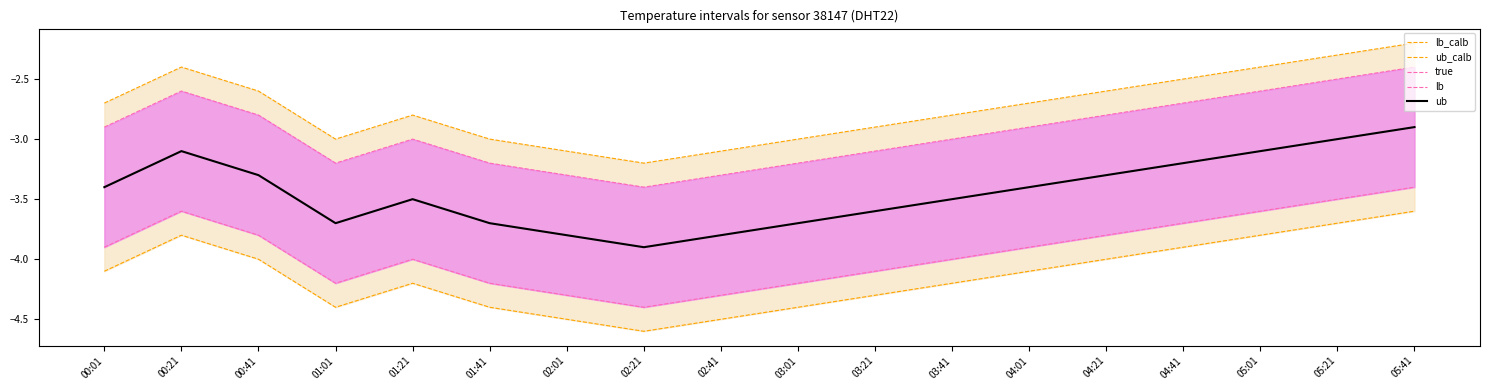

Reading left to right, list all the values displayed in this chart.

lb: 00:01=-4.1	00:21=-3.8	00:41=-4.0	01:01=-4.4	01:21=-4.2	01:41=-4.4	02:01=-4.5	02:21=-4.6	02:41=-4.5	03:01=-4.4	03:21=-4.3	03:41=-4.2	04:01=-4.1	04:21=-4.0	04:41=-3.9	05:01=-3.8	05:21=-3.7	05:41=-3.6
ub: 00:01=-2.7	00:21=-2.4	00:41=-2.6	01:01=-3.0	01:21=-2.8	01:41=-3.0	02:01=-3.1	02:21=-3.2	02:41=-3.1	03:01=-3.0	03:21=-2.9	03:41=-2.8	04:01=-2.7	04:21=-2.6	04:41=-2.5	05:01=-2.4	05:21=-2.3	05:41=-2.2
lb_calb: 00:01=-3.9	00:21=-3.6	00:41=-3.8	01:01=-4.2	01:21=-4.0	01:41=-4.2	02:01=-4.3	02:21=-4.4	02:41=-4.3	03:01=-4.2	03:21=-4.1	03:41=-4.0	04:01=-3.9	04:21=-3.8	04:41=-3.7	05:01=-3.6	05:21=-3.5	05:41=-3.4
ub_calb: 00:01=-2.9	00:21=-2.6	00:41=-2.8	01:01=-3.2	01:21=-3.0	01:41=-3.2	02:01=-3.3	02:21=-3.4	02:41=-3.3	03:01=-3.2	03:21=-3.1	03:41=-3.0	04:01=-2.9	04:21=-2.8	04:41=-2.7	05:01=-2.6	05:21=-2.5	05:41=-2.4
true: 00:01=-3.4	00:21=-3.1	00:41=-3.3	01:01=-3.7	01:21=-3.5	01:41=-3.7	02:01=-3.8	02:21=-3.9	02:41=-3.8	03:01=-3.7	03:21=-3.6	03:41=-3.5	04:01=-3.4	04:21=-3.3	04:41=-3.2	05:01=-3.1	05:21=-3.0	05:41=-2.9